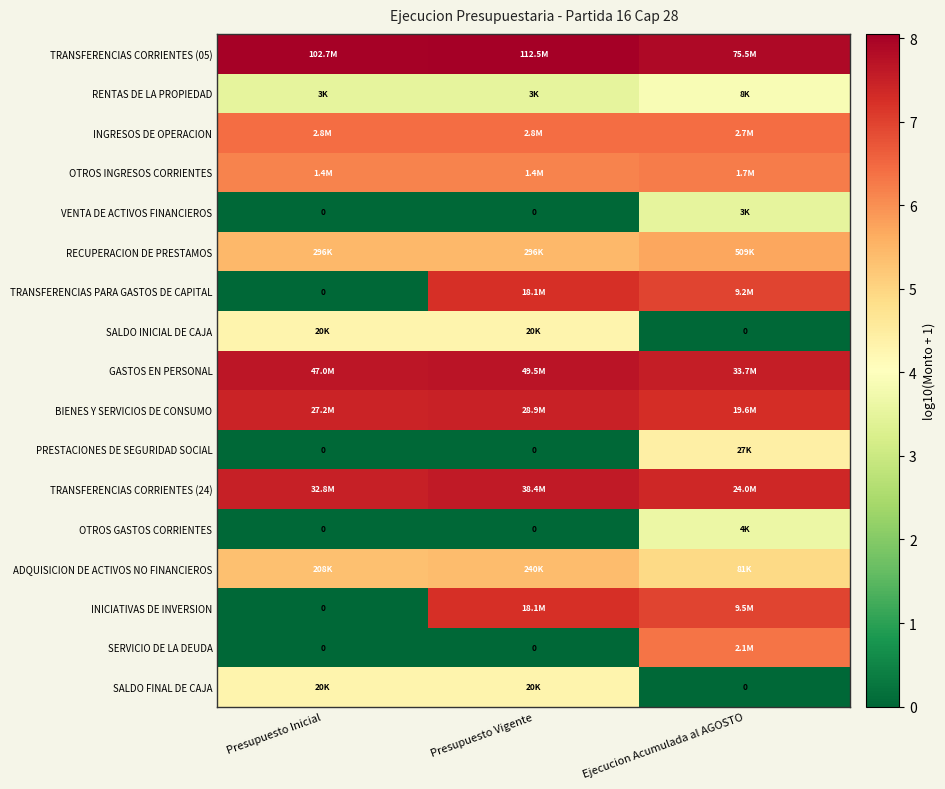

At Presupuesto Vigente, list the series in order from largest to smallest.

TRANSFERENCIAS CORRIENTES (05), GASTOS EN PERSONAL, TRANSFERENCIAS CORRIENTES (24), BIENES Y SERVICIOS DE CONSUMO, TRANSFERENCIAS PARA GASTOS DE CAPITAL, INICIATIVAS DE INVERSION, INGRESOS DE OPERACION, OTROS INGRESOS CORRIENTES, RECUPERACION DE PRESTAMOS, ADQUISICION DE ACTIVOS NO FINANCIEROS, SALDO FINAL DE CAJA, SALDO INICIAL DE CAJA, RENTAS DE LA PROPIEDAD, VENTA DE ACTIVOS FINANCIEROS, PRESTACIONES DE SEGURIDAD SOCIAL, OTROS GASTOS CORRIENTES, SERVICIO DE LA DEUDA